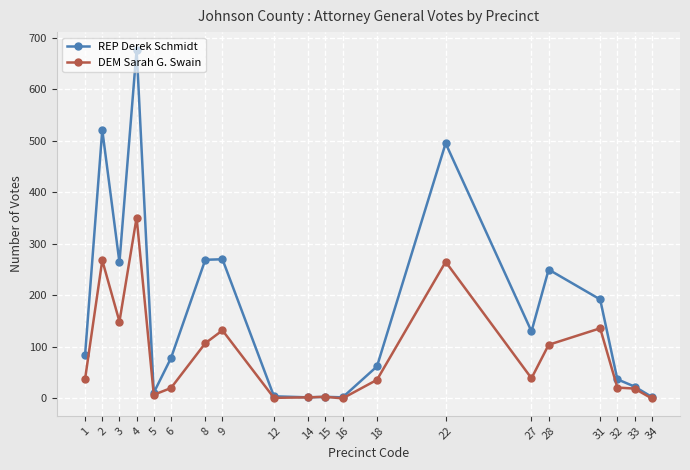

Which series changed the most between 1 and 33?

REP Derek Schmidt